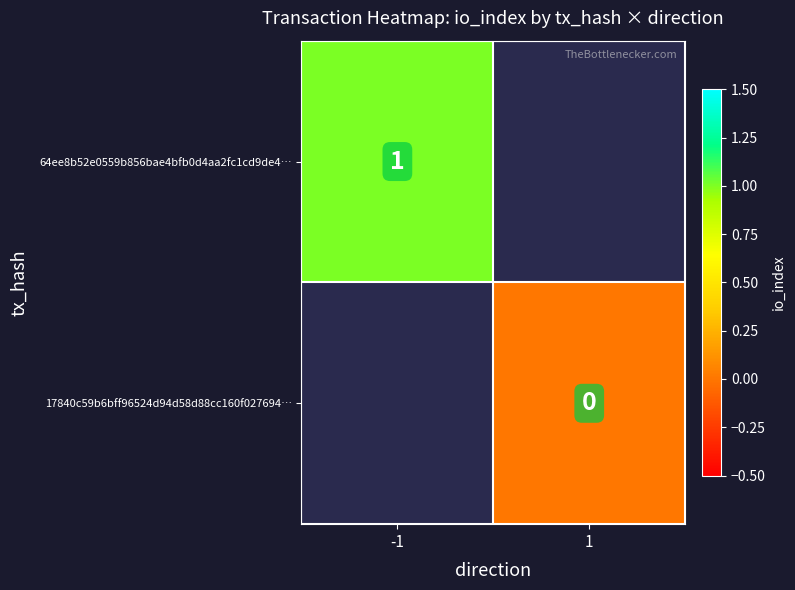

The 64ee8b52e0559b856bae4bfb0d4aa2fc1cd9de4… series shows 1 at -1. True or false?

True